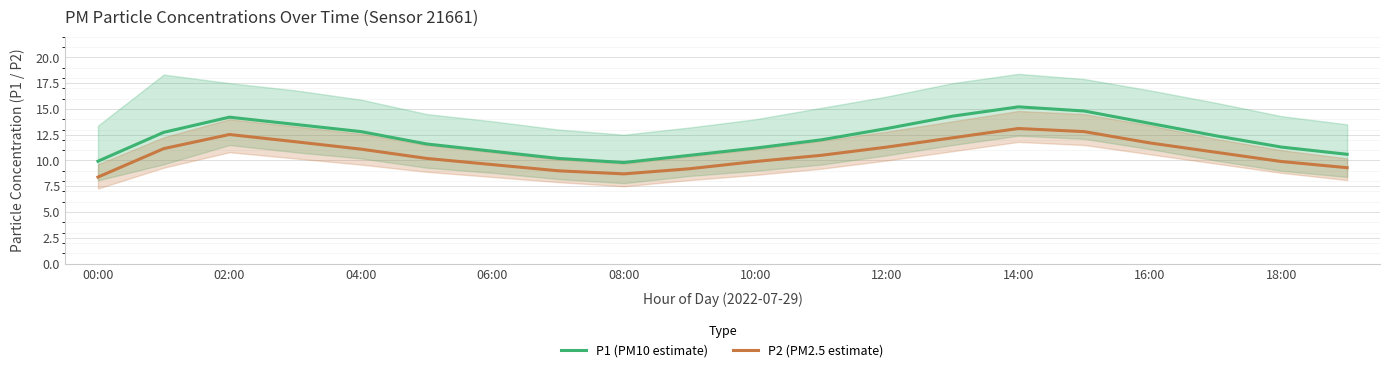

How many lines are shown in the chart?

2